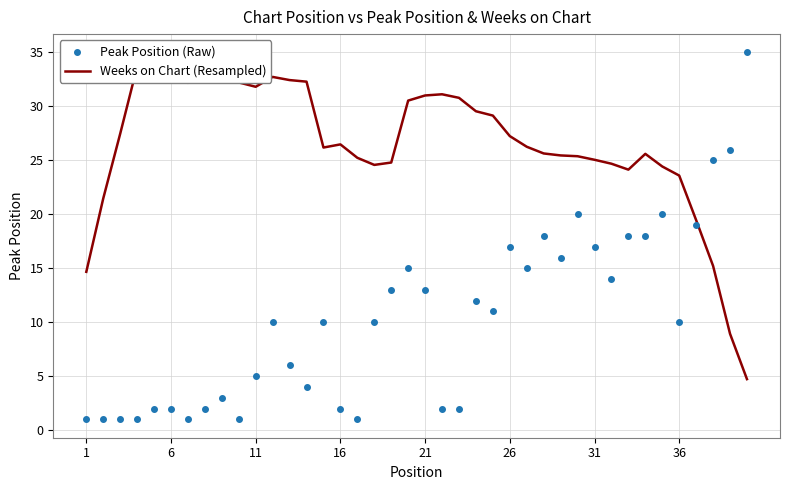

At how many categories does at least one series exceed 22?

37